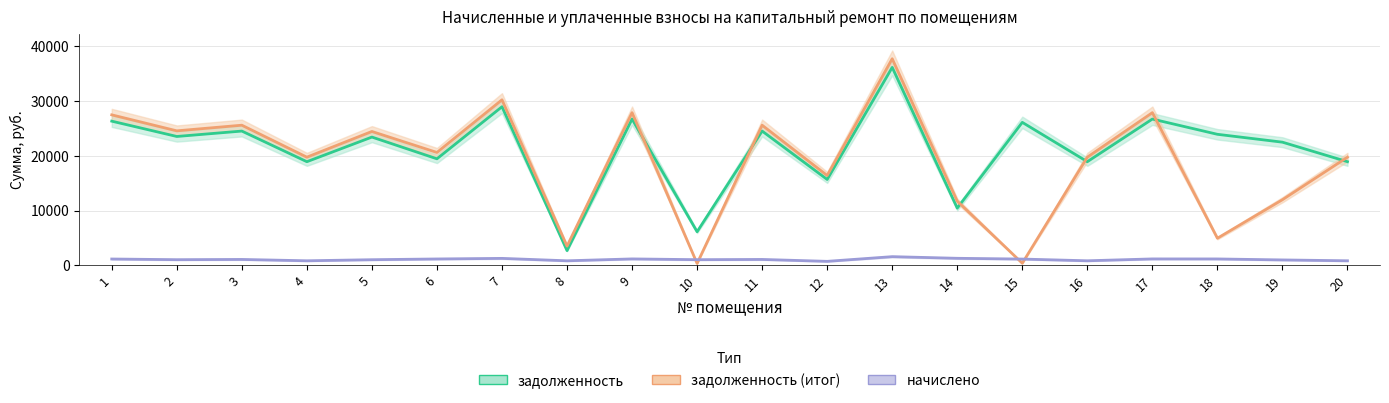

What are all the series names shown in the legend?

задолженность, задолженность (итог), начислено